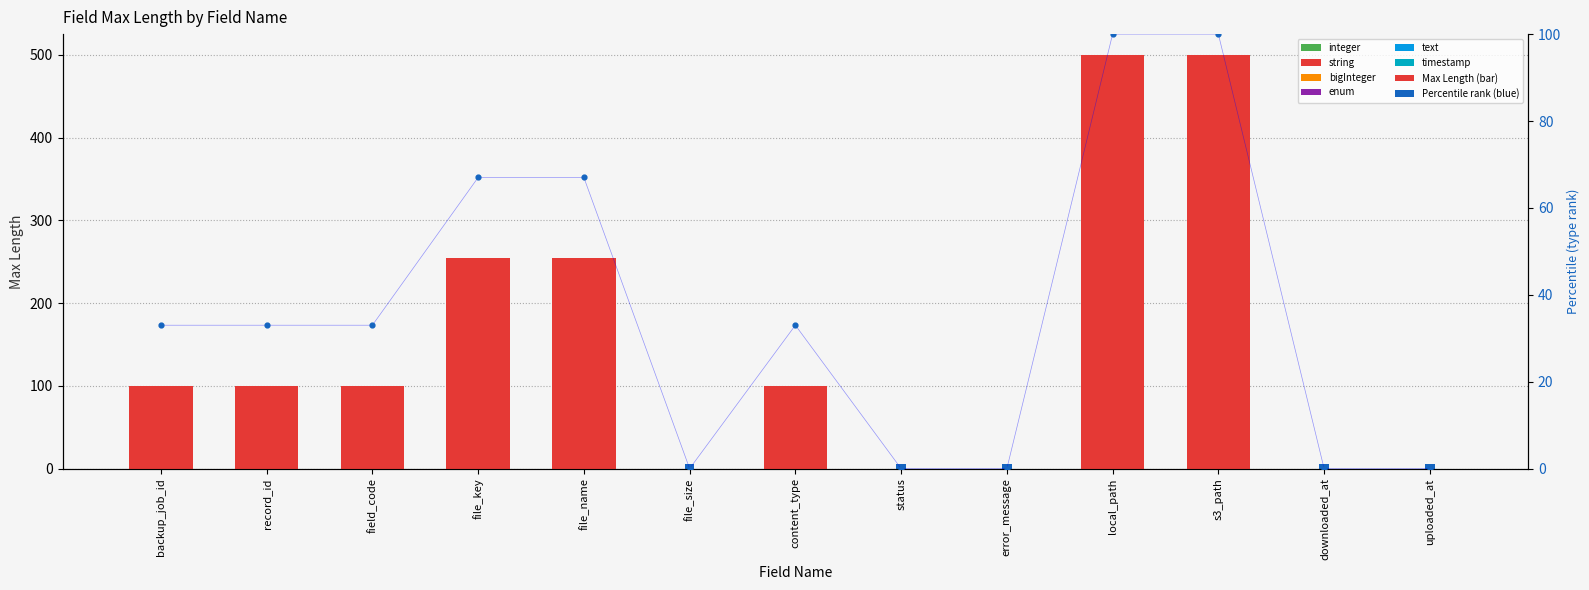

Which series has the largest total across all categories?

Max Length